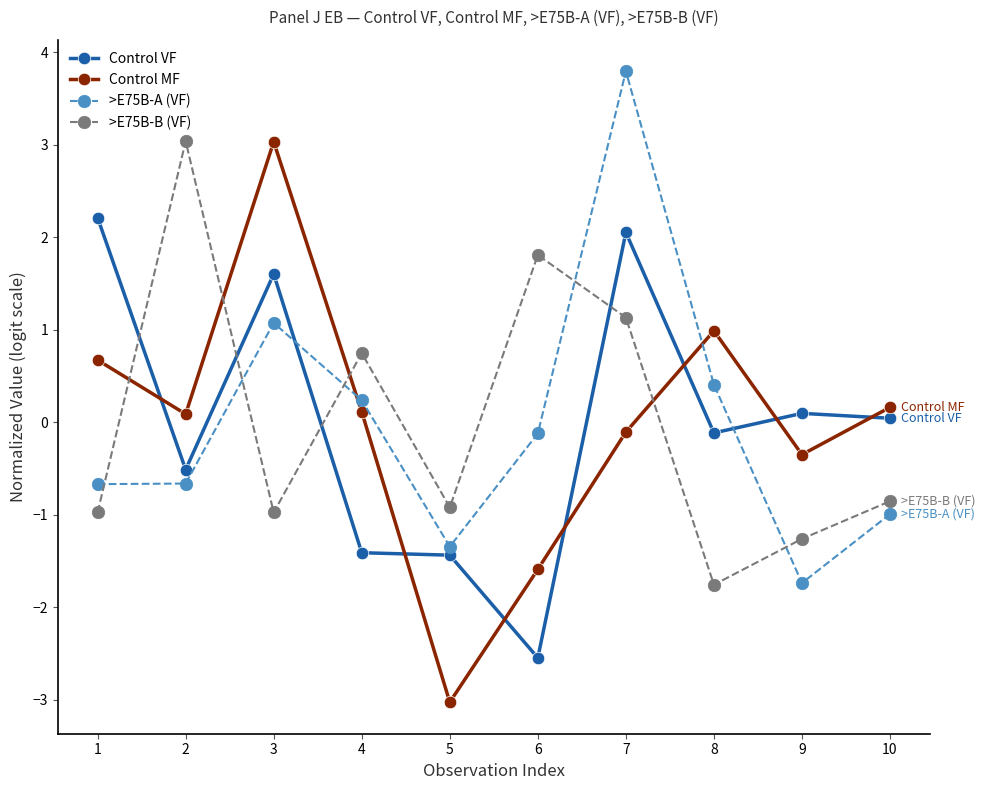

At which category does the chart reach its minimum across all series?

5